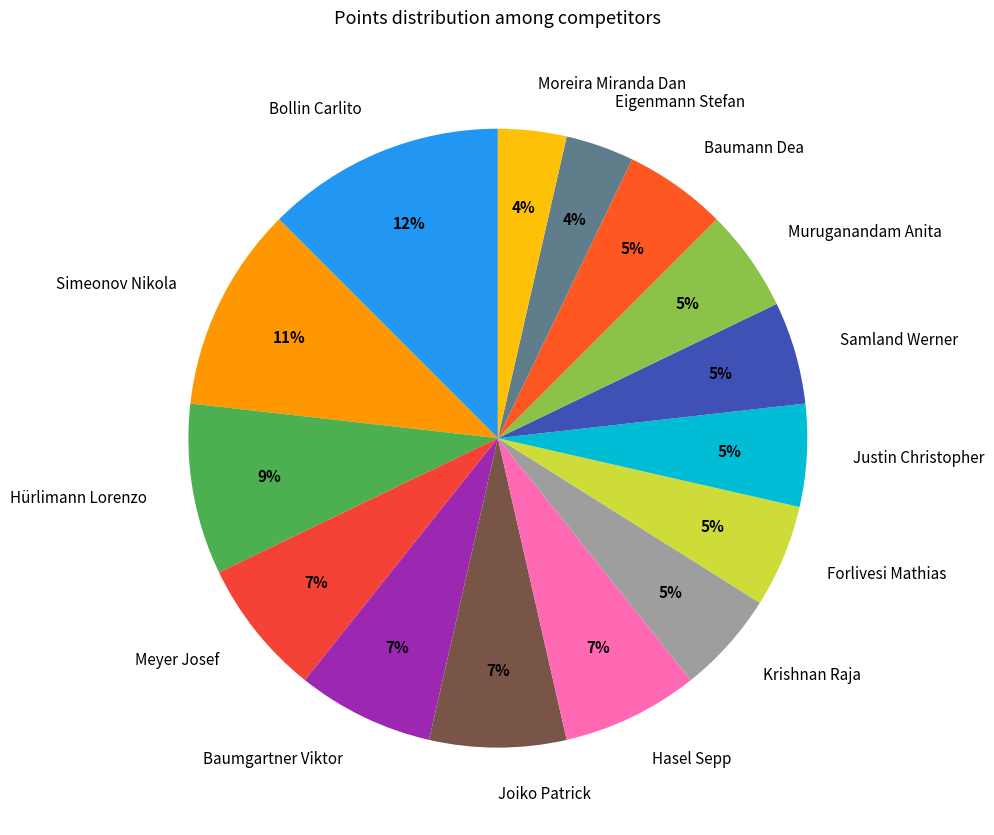

What percentage is the Forlivesi Mathias slice, to the nearest percent?

5%